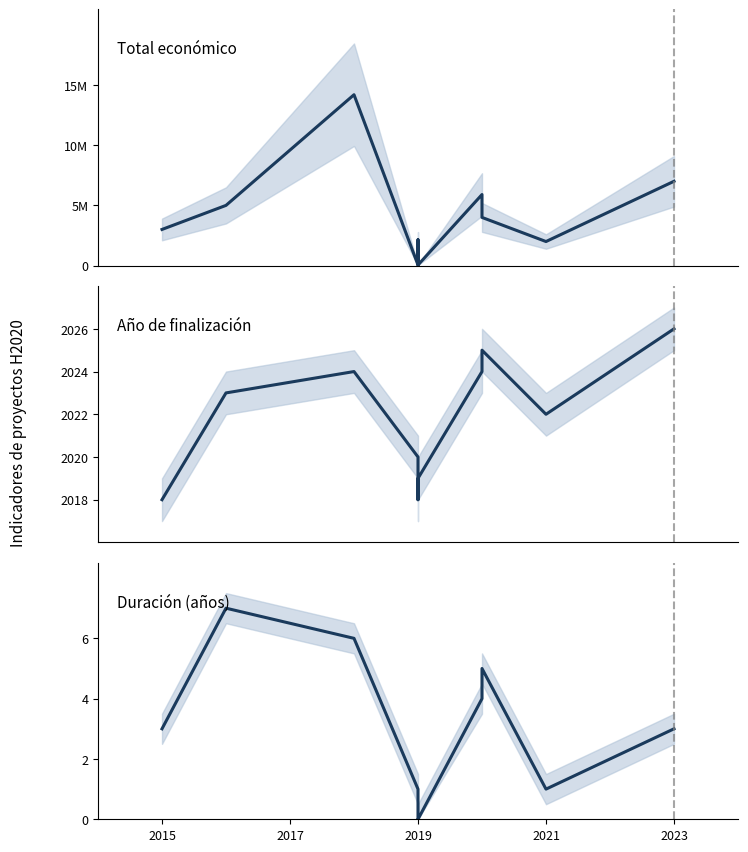

Between 2019 and 2021, which is larger?

2021